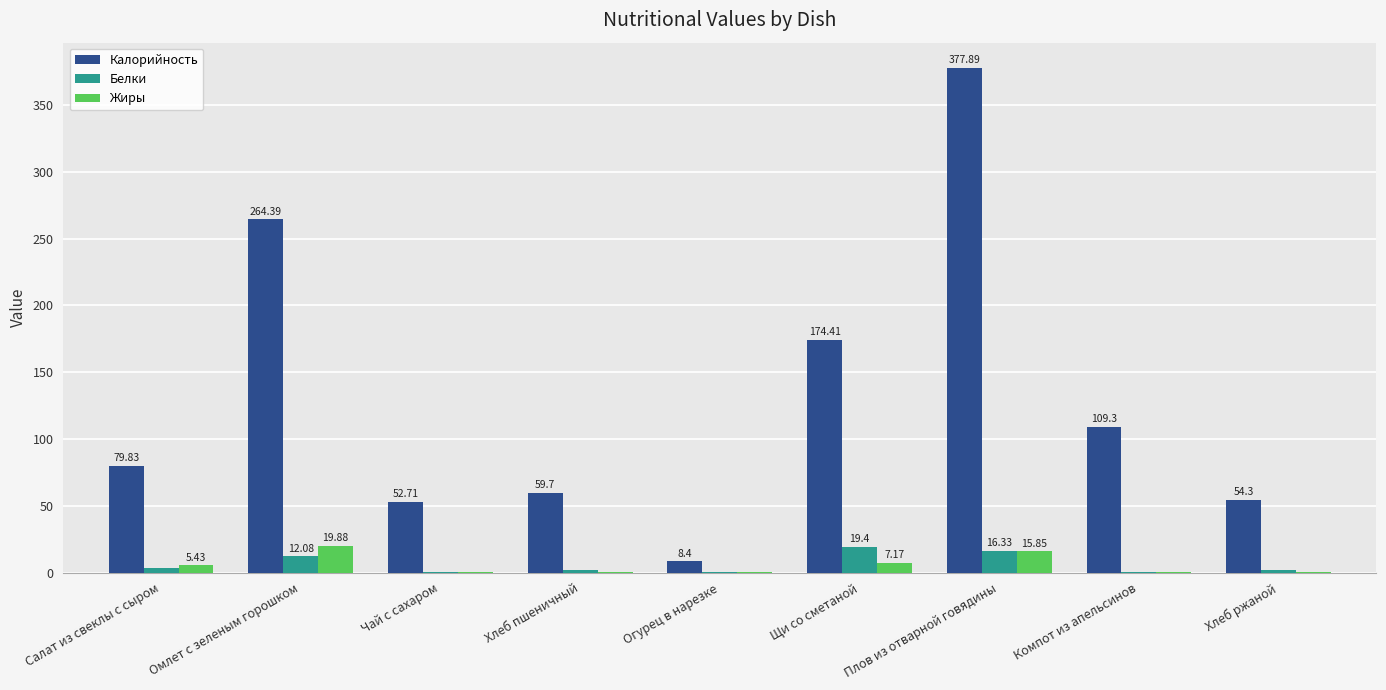

Which category has the highest value in the Белки series?

Щи со сметаной